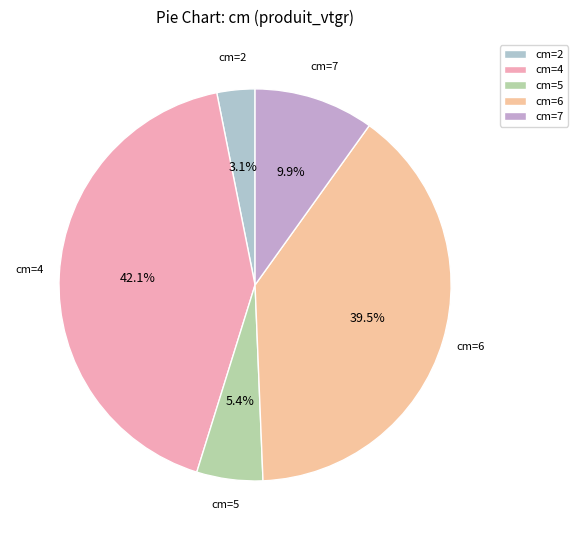

What portion of the pie excludes cm=4?

57.9%